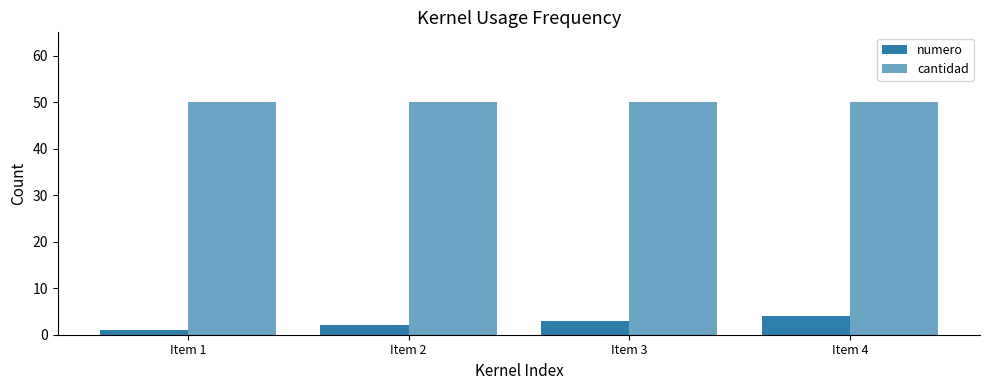

Reading left to right, list all the values displayed in this chart.

numero: Item 1=1	Item 2=2	Item 3=3	Item 4=4
cantidad: Item 1=50	Item 2=50	Item 3=50	Item 4=50